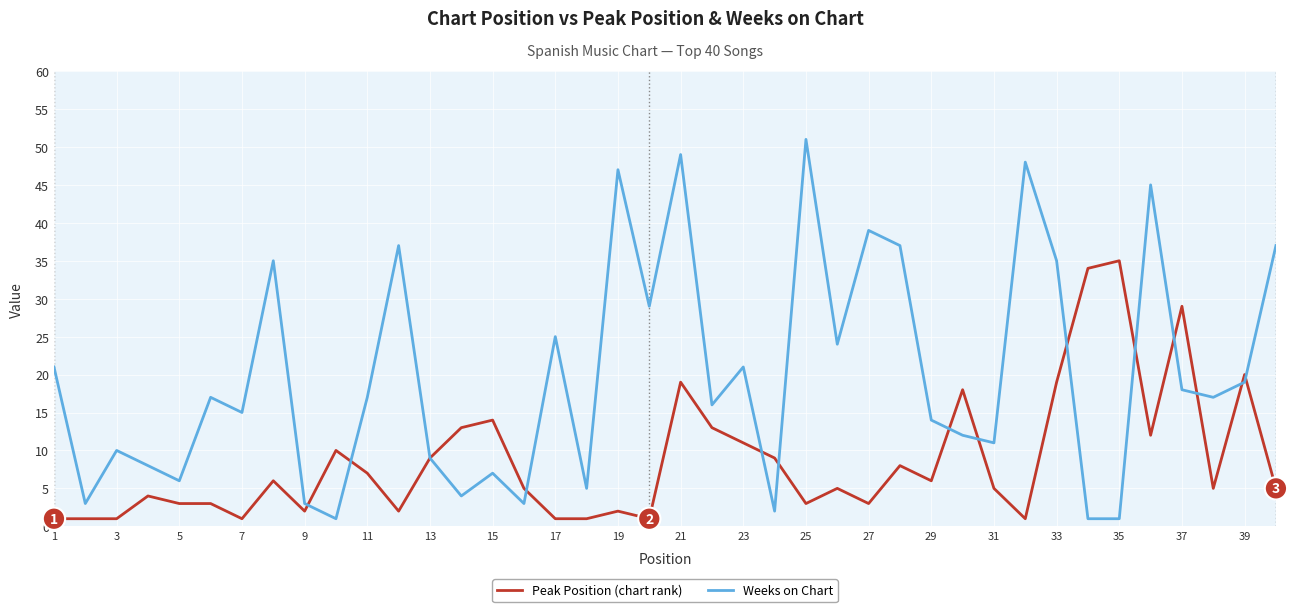

What is the greatest value displayed?

51